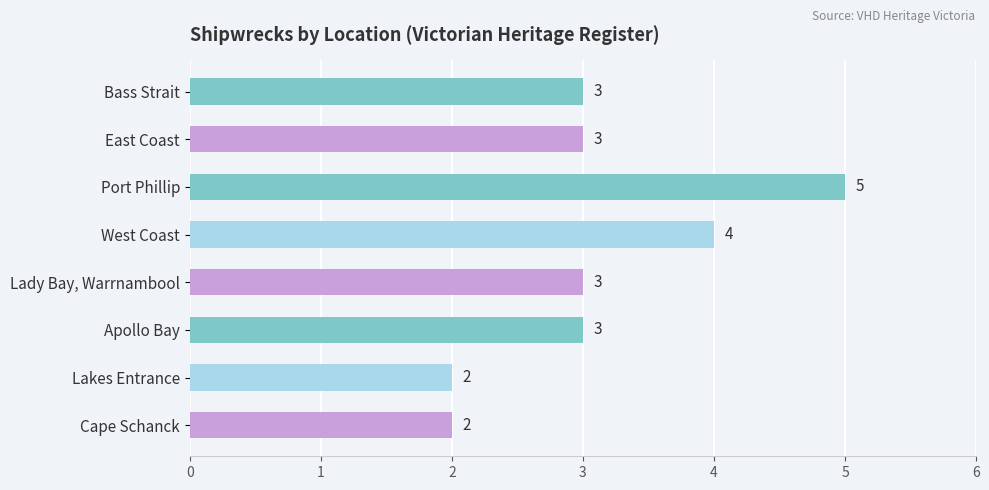

What is the greatest value displayed?

5